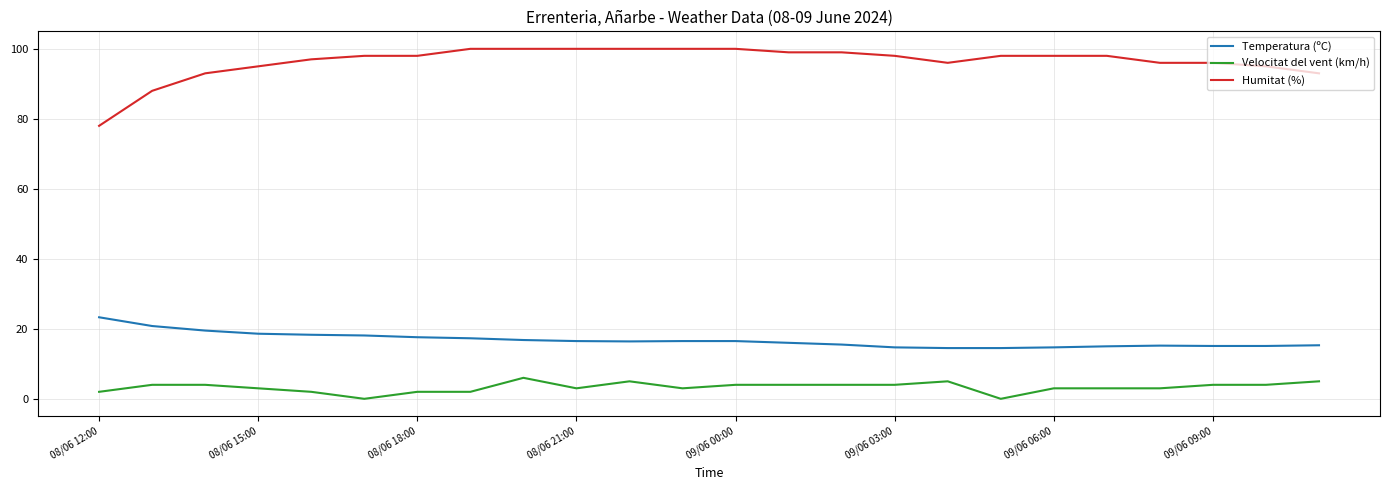

True or false: Velocitat del vent (km/h) and Temperatura (ºC) cross at least once.

False